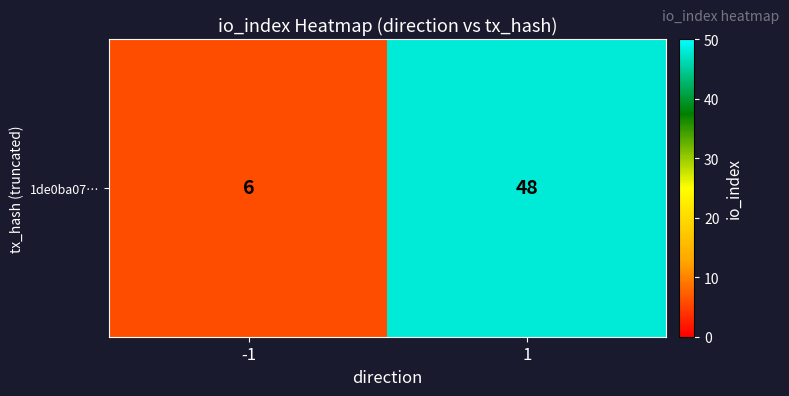

Which has a higher value, 1 or -1?

1